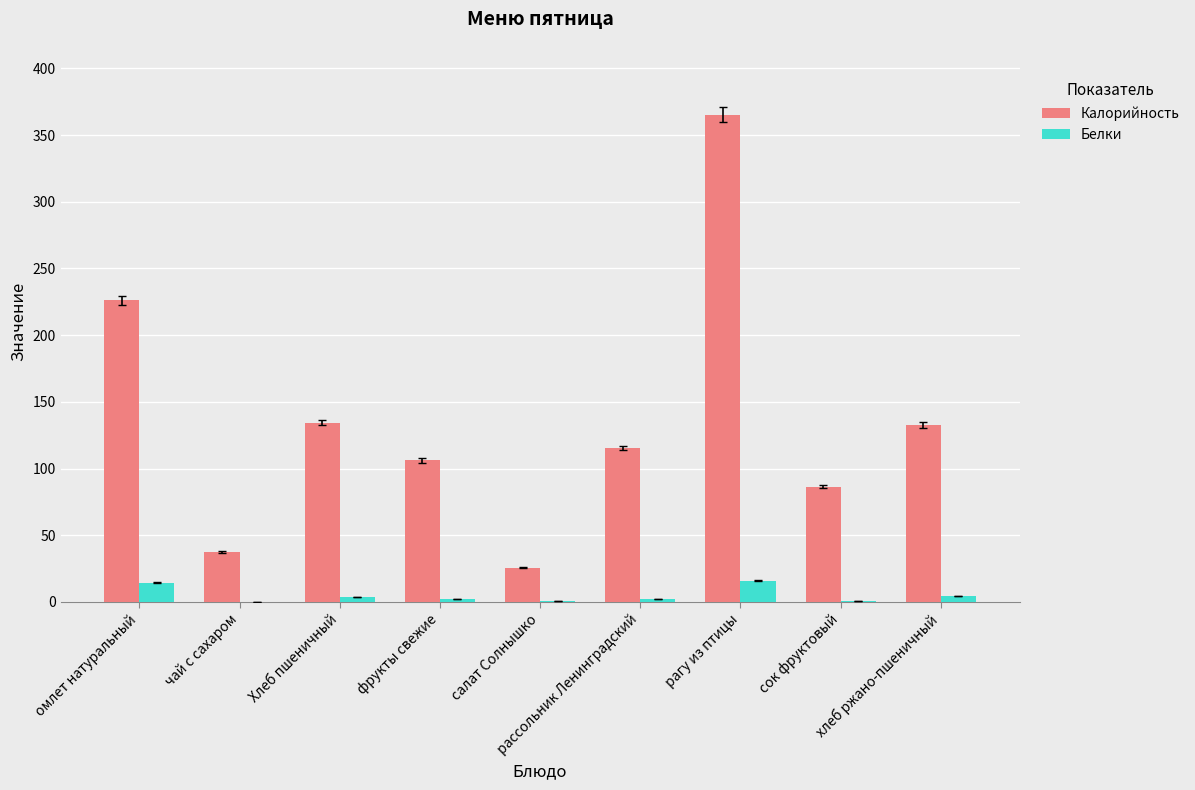

What is the sum of all Калорийность values?

1229.6